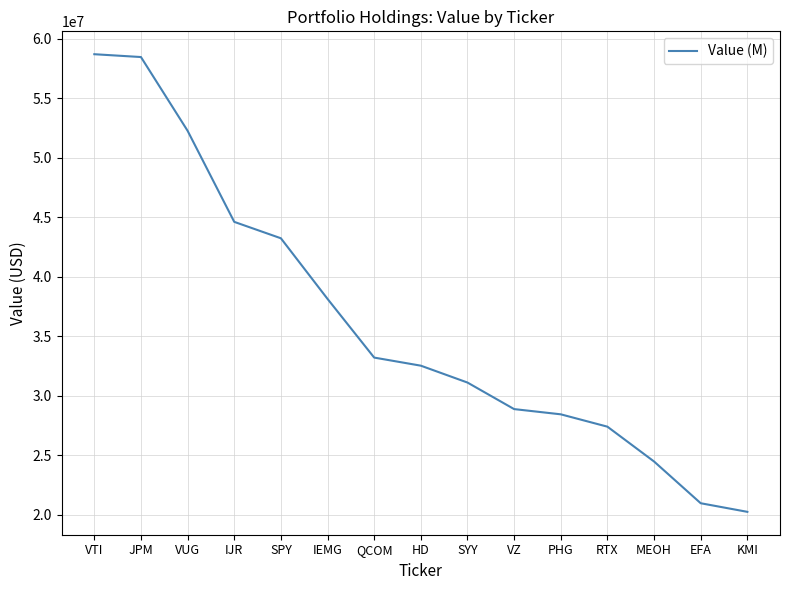

What is the maximum value shown in the chart?

58688928